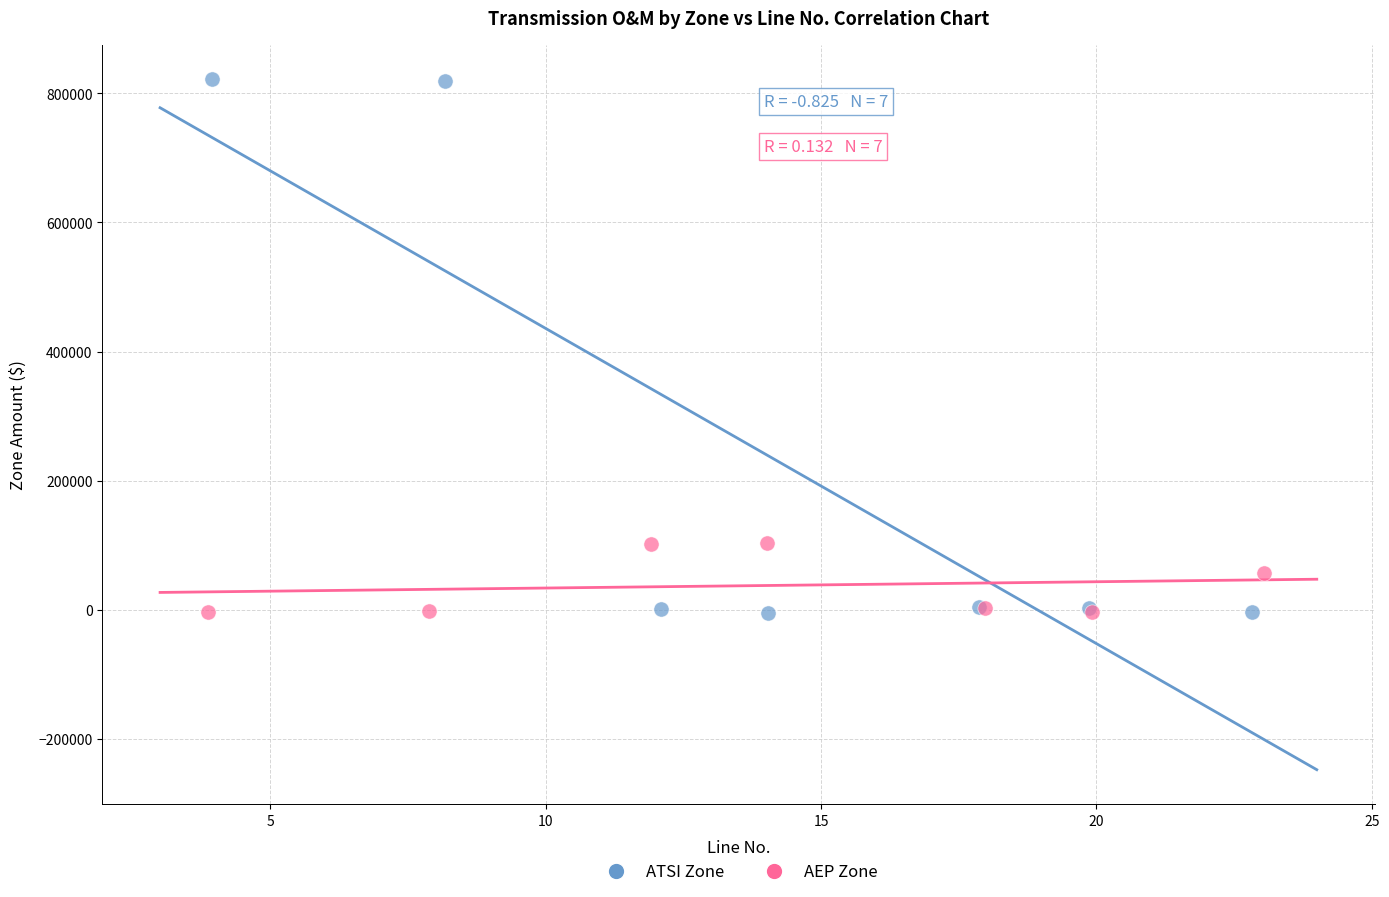

Which series has the largest Y range (max minus min)?

ATSI Zone